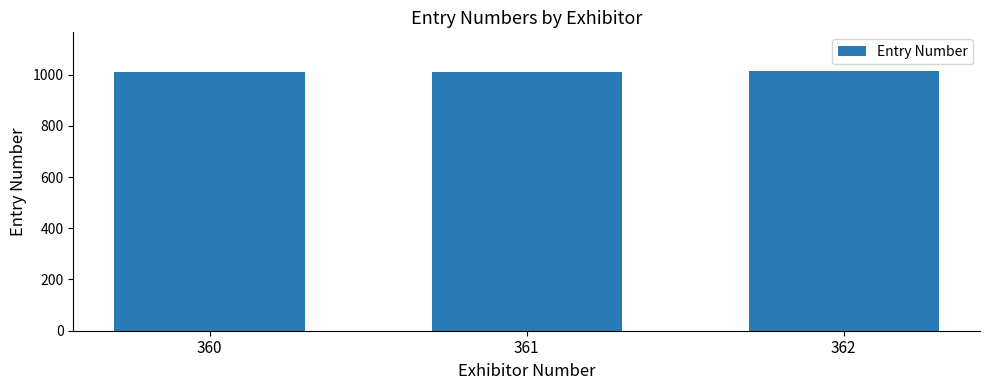

What is the ratio of the value at 362 to the value at 360?

1.0